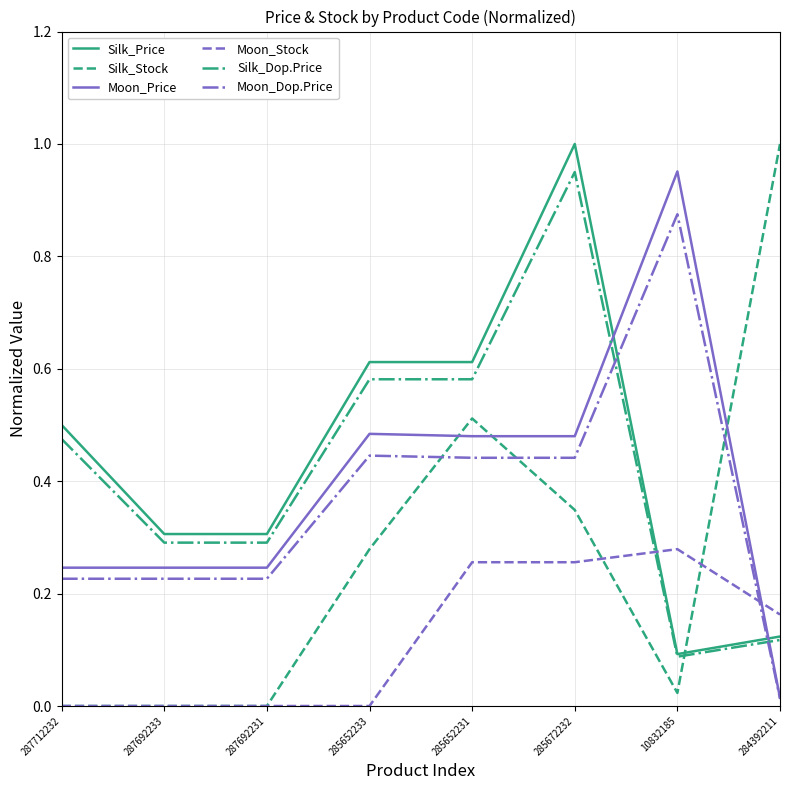

At which label does Silk_Price reach its peak?

285672232